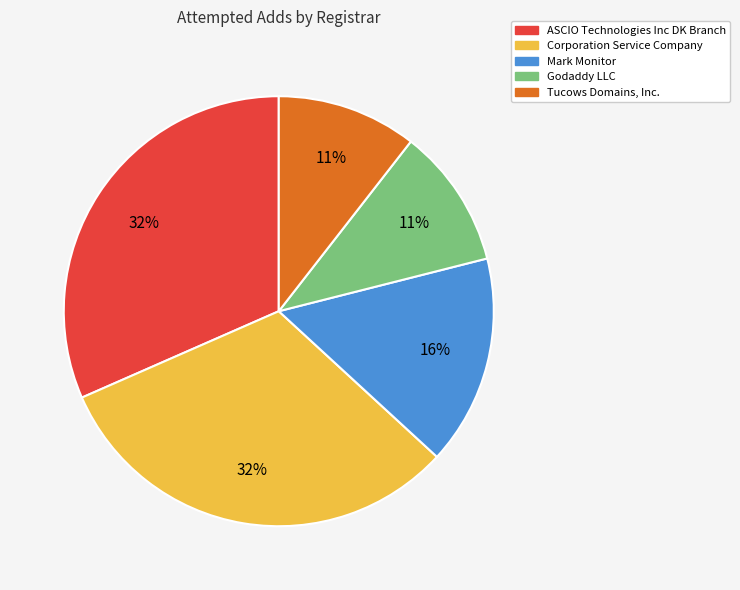

The Tucows Domains, Inc. slice represents 11% of the pie. True or false?

True